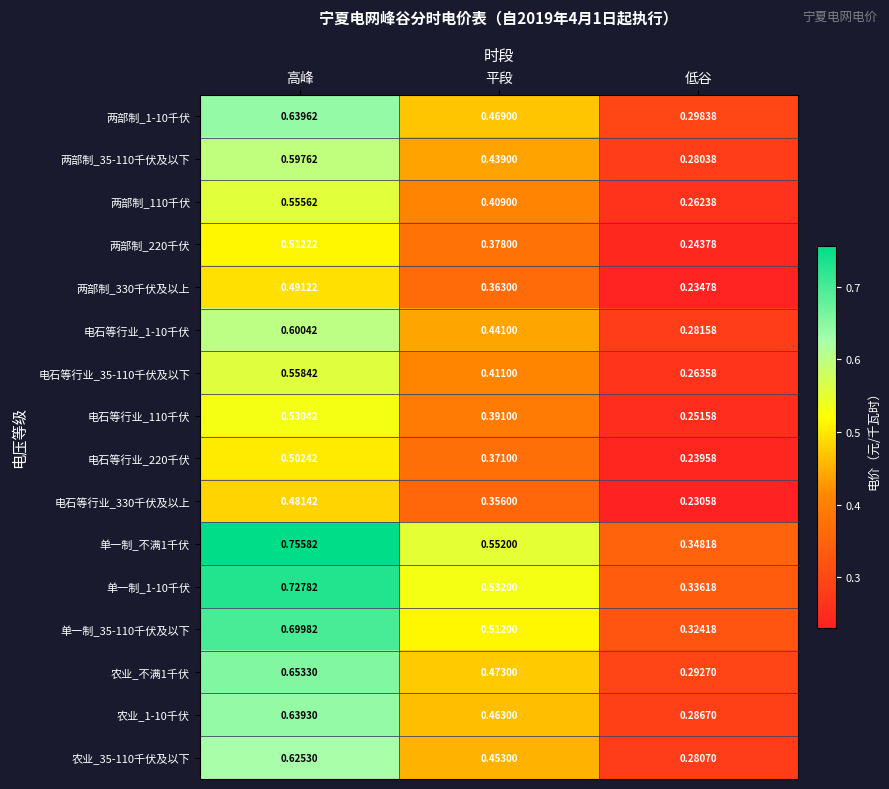

Which series has the largest total across all categories?

单一制_不满1千伏